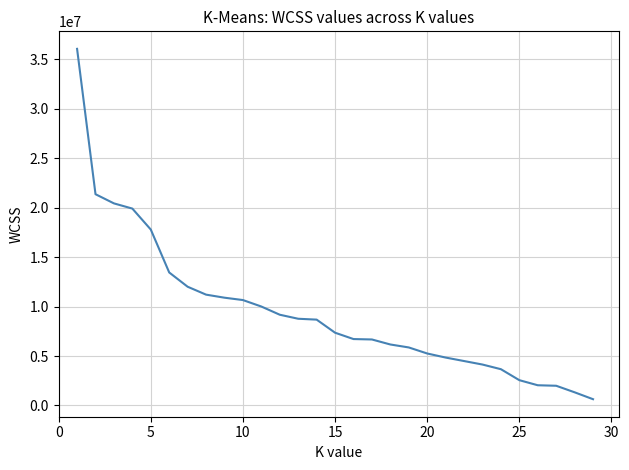

How many categories are shown in the chart?

29